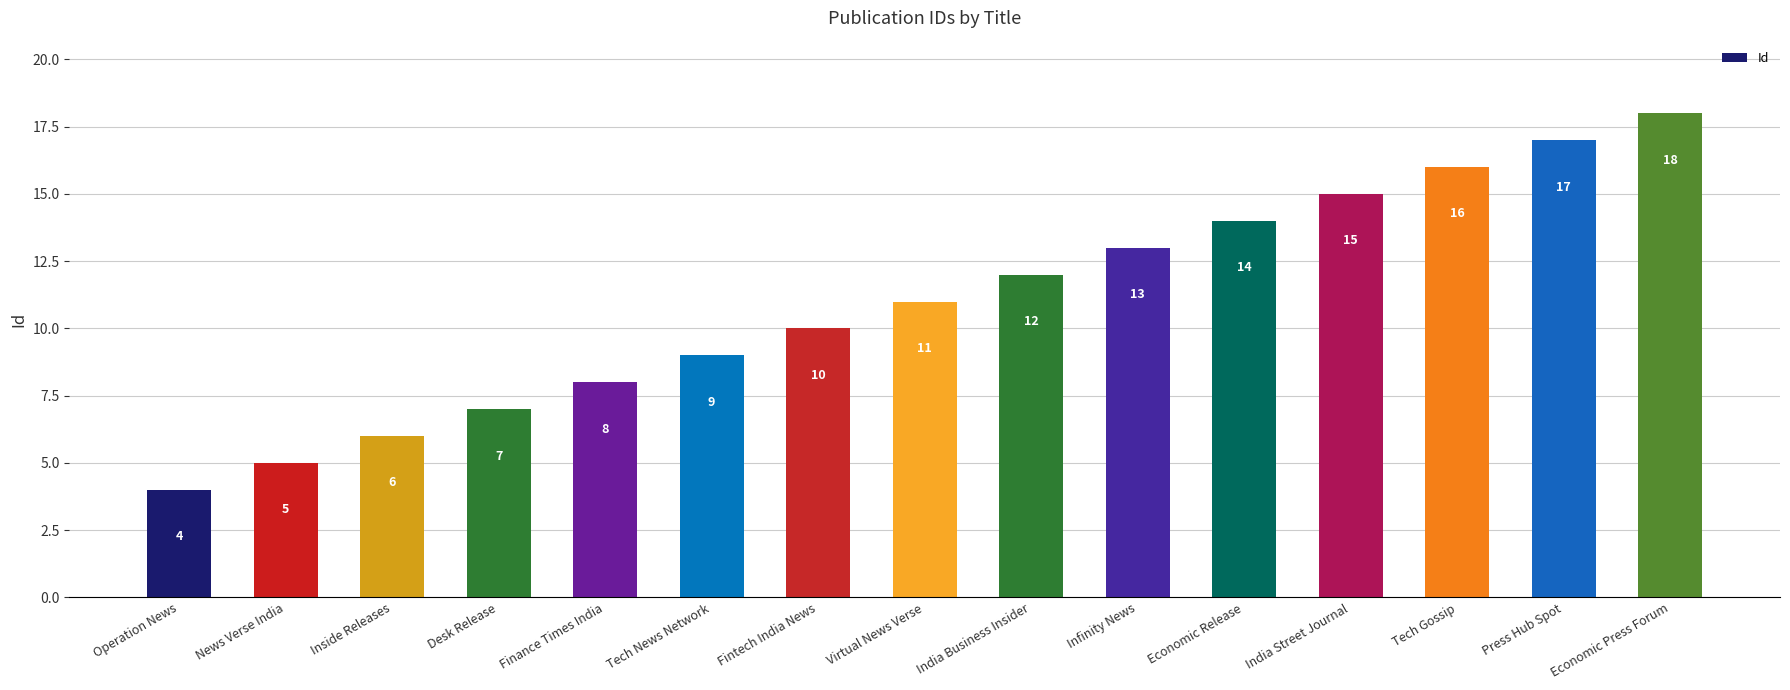

What is the average value?

11